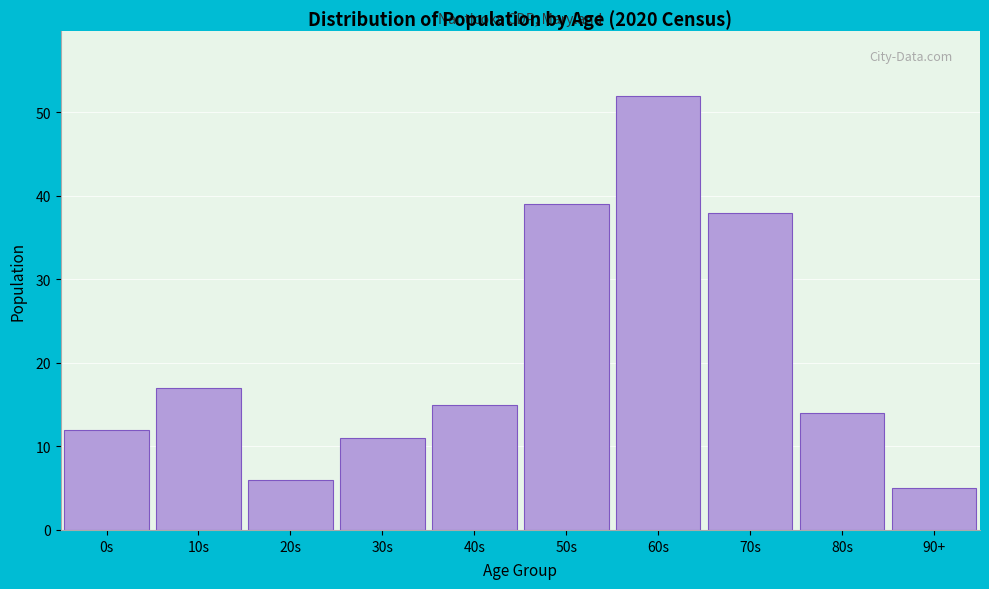

Reading left to right, what are all the values shown in this chart?

12	17	6	11	15	39	52	38	14	5